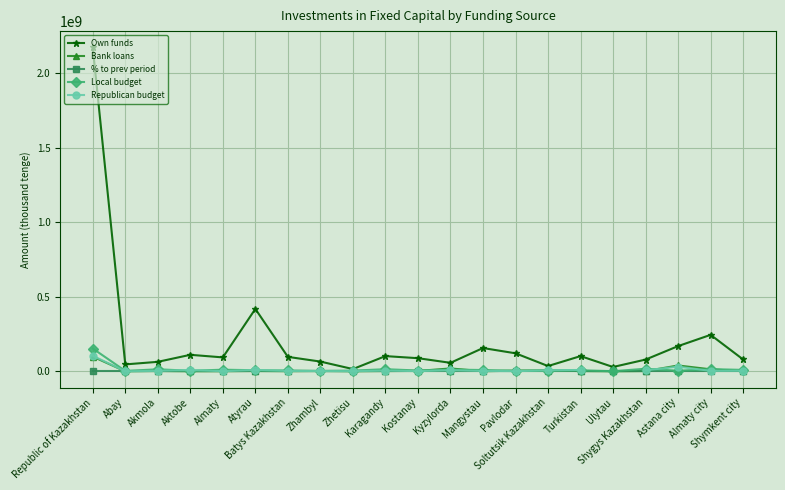

How many values in the Bank loans series exceed 1689405?

10